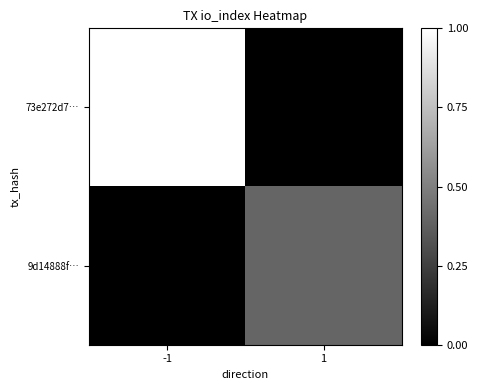

At 1, list the series in order from smallest to largest.

73e272d7…, 9d14888f…